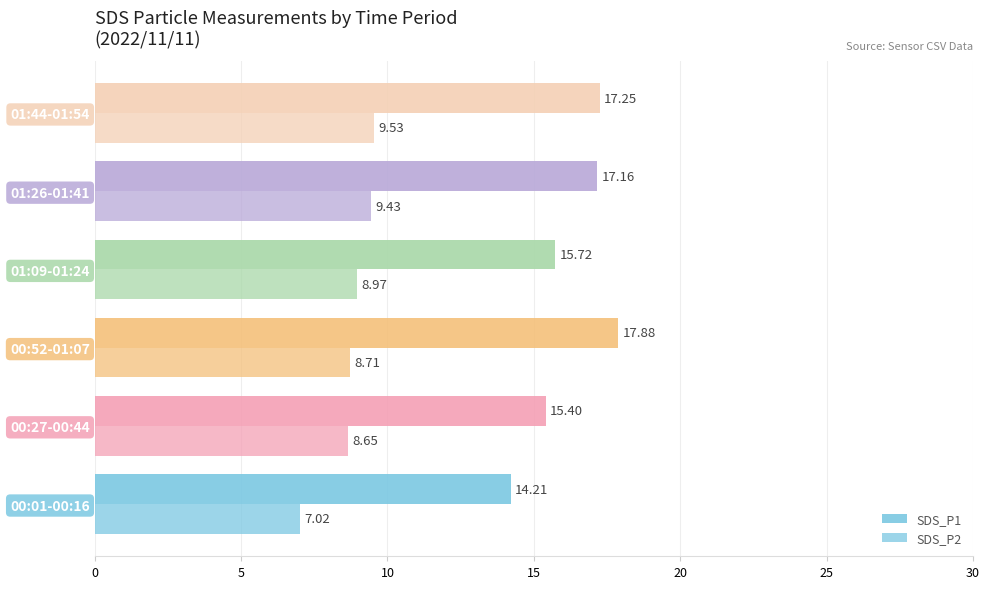

Reading left to right, transcribe all the data shown in this chart.

SDS_P1: 14.2	15.4	17.9	15.7	17.2	17.2
SDS_P2: 7.0	8.7	8.7	9.0	9.4	9.5